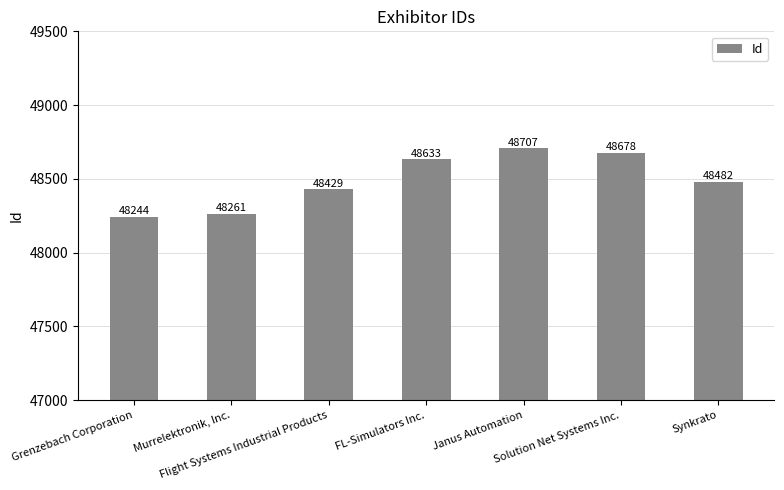

Reading left to right, what are all the values shown in this chart?

Grenzebach Corporation=48244	Murrelektronik, Inc.=48261	Flight Systems Industrial Products=48429	FL-Simulators Inc.=48633	Janus Automation=48707	Solution Net Systems Inc.=48678	Synkrato=48482